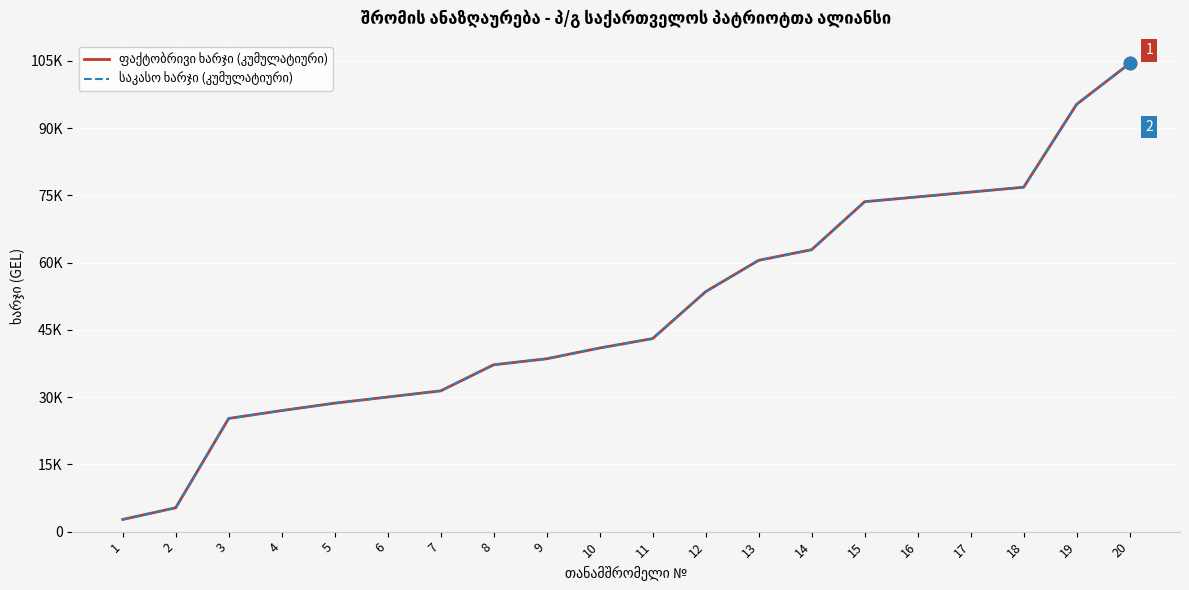

What is the total value across all series at 16?

149335.9